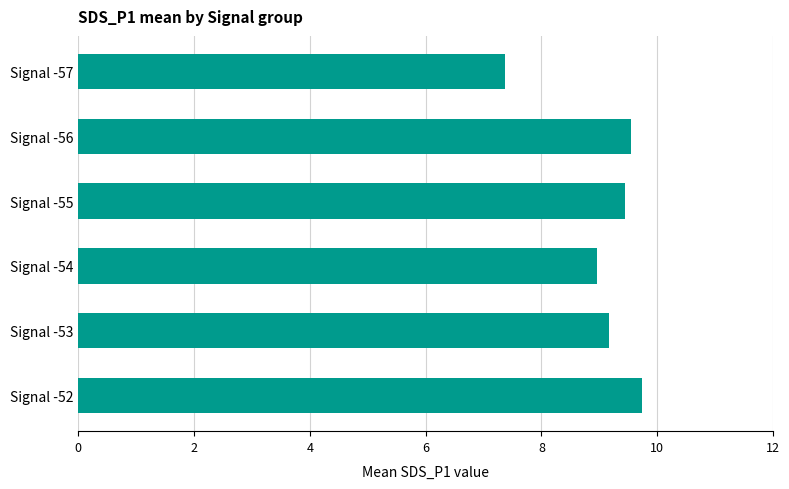

Is it true that the value at Signal -54 is 9.0?

True